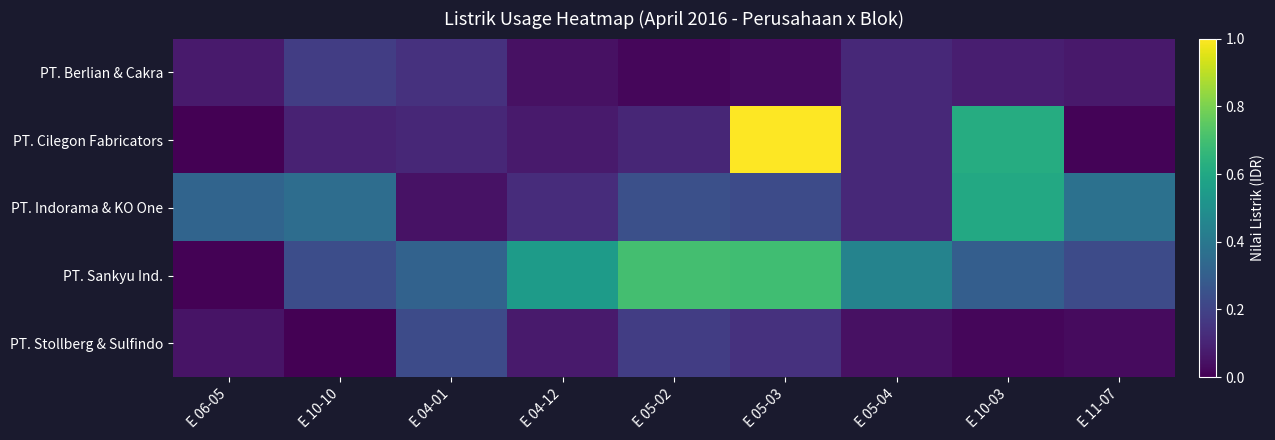

Which has a higher value, E 11-07 or E 04-12?

E 11-07